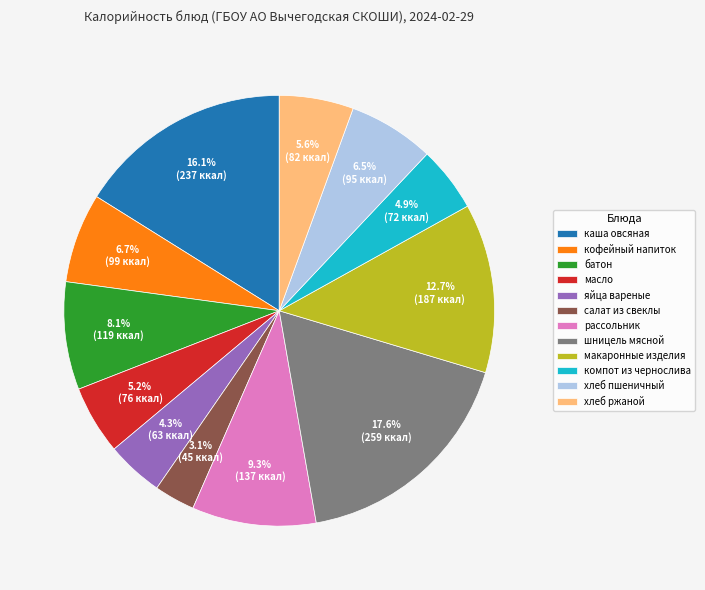

Do хлеб ржаной and хлеб пшеничный together represent more than half of the pie?

No